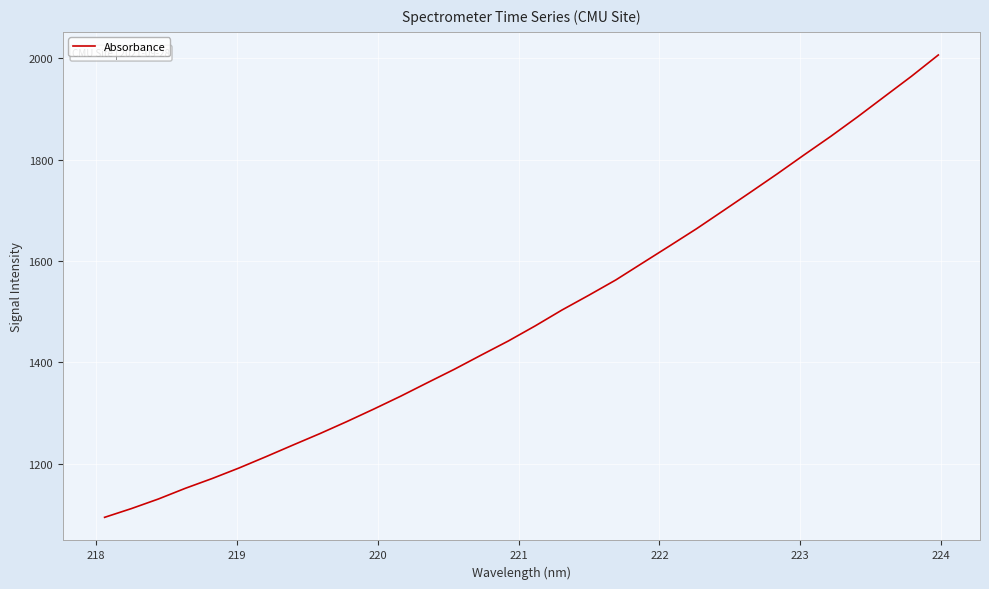

What is the difference between the maximum and minimum values?

911.6